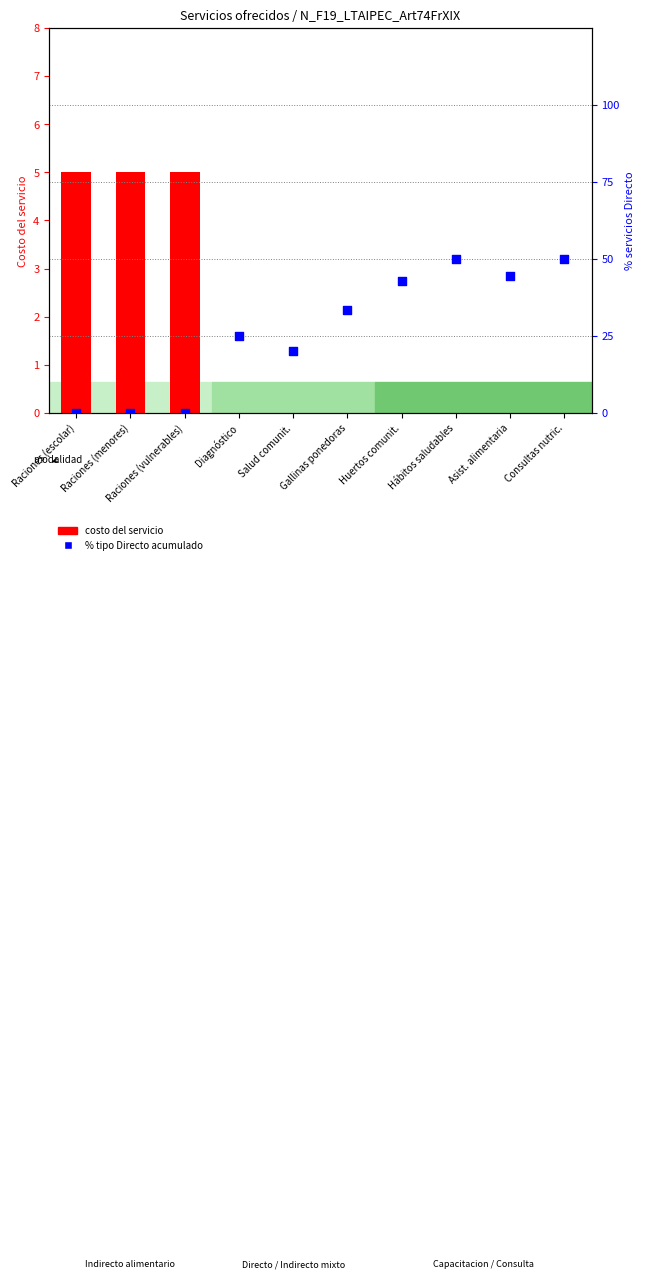

What are all the series names shown in the legend?

costo del servicio, % tipo Directo acumulado